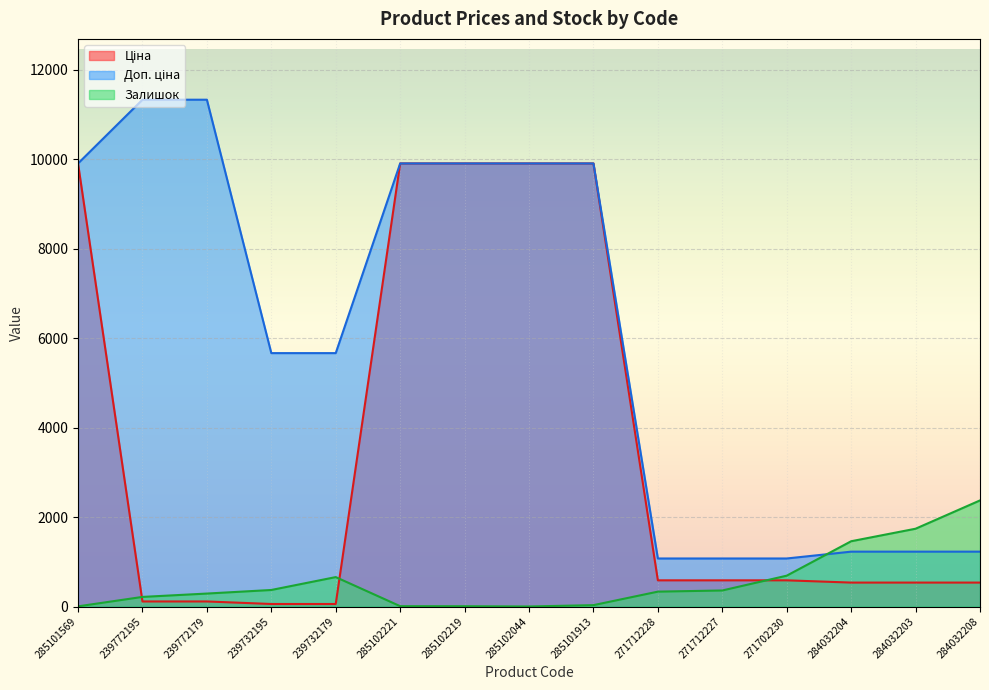

Between which two adjacent categories do Ціна and Залишок first intersect?

285101569 and 239772195